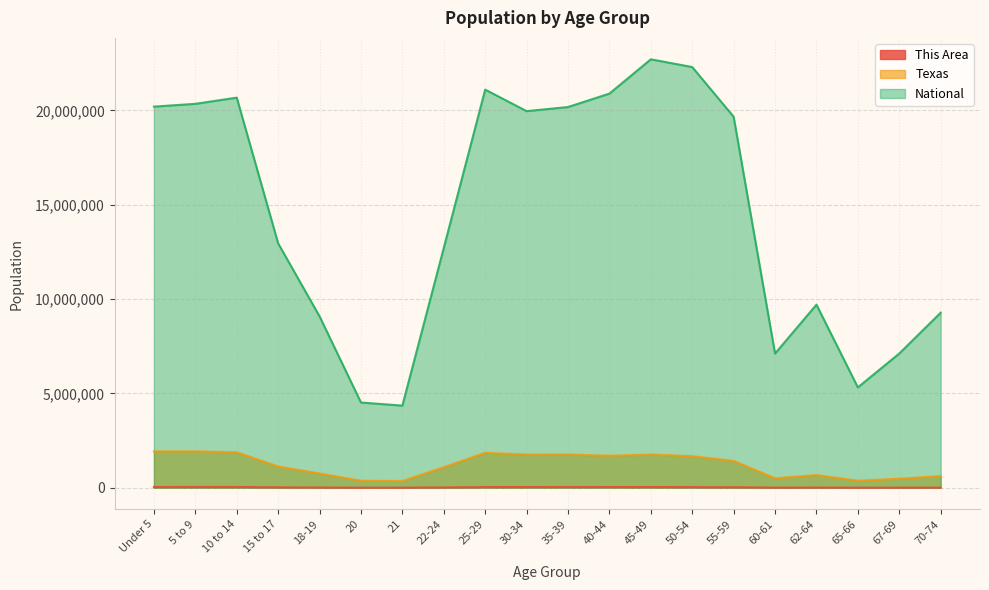

How many interior local peaks does the Texas series have?

4